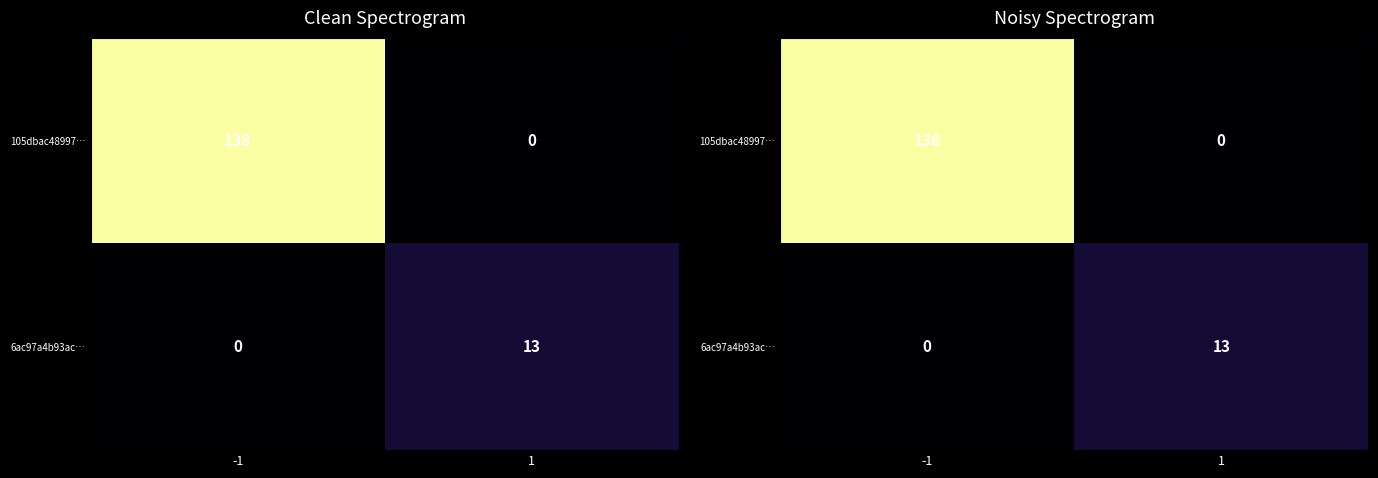

At which category does the chart reach its minimum across all series?

1